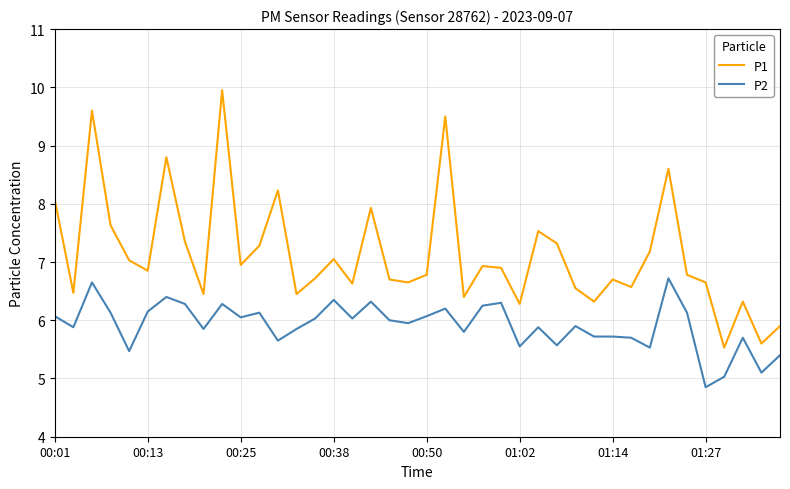

What is the difference between the maximum and minimum values in the P2 series?

1.9